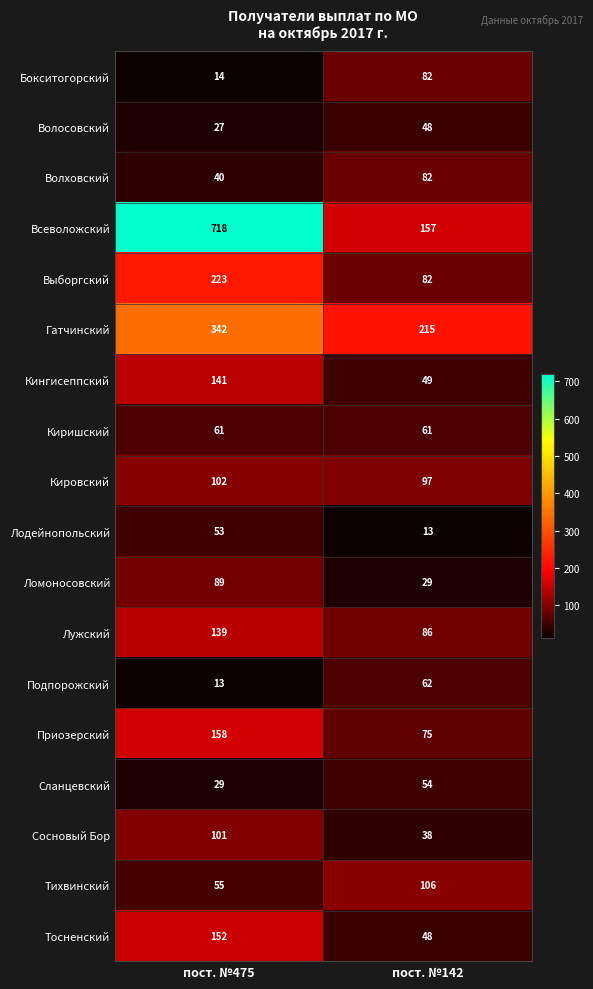

At which label does Лодейнопольский reach its peak?

пост. №475